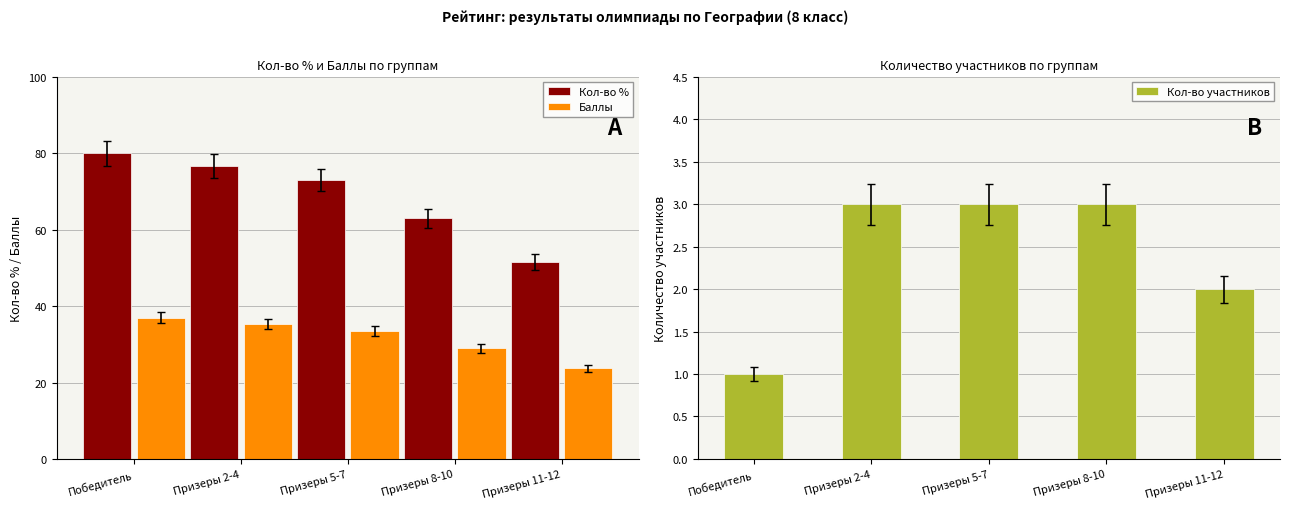

What is the difference between the second highest and minimum values in the Кол-во % series?

25.2